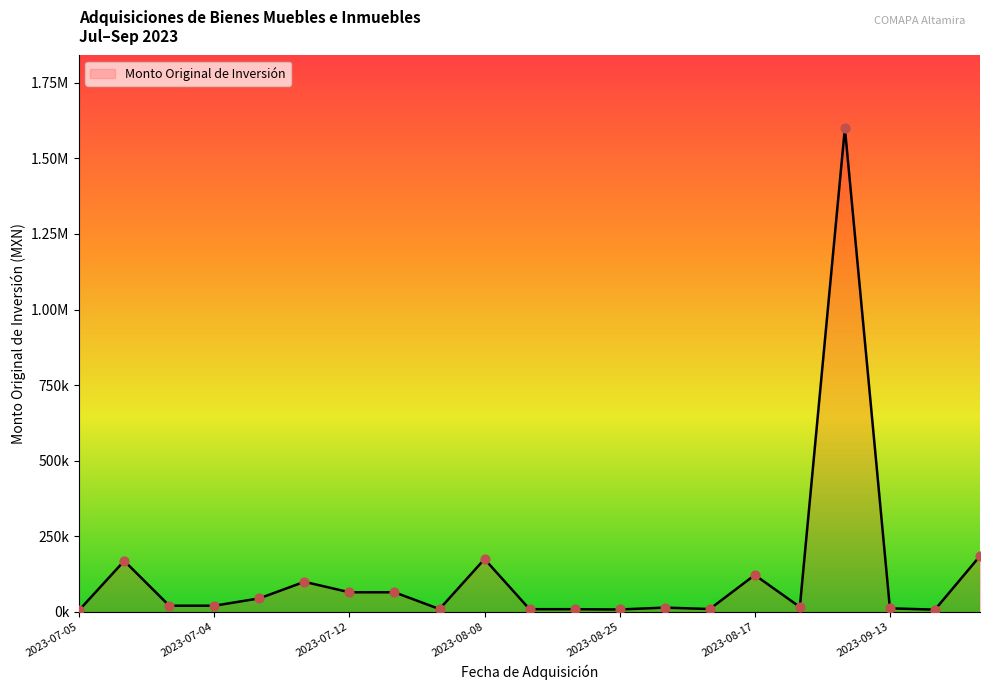

Is this an area chart (filled region under the line)?

Yes